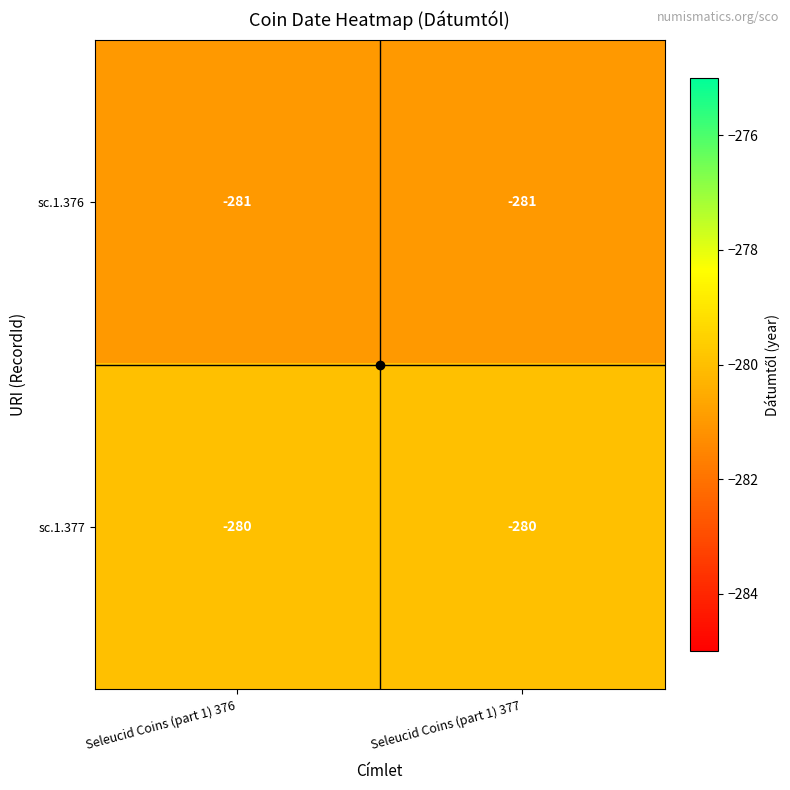

What is the smallest value displayed?

-281